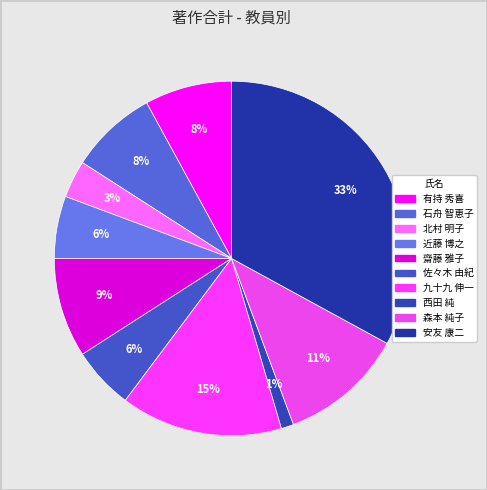

To the nearest percent, what is the combined percentage of 森本 純子 and 齋藤 雅子?

20%